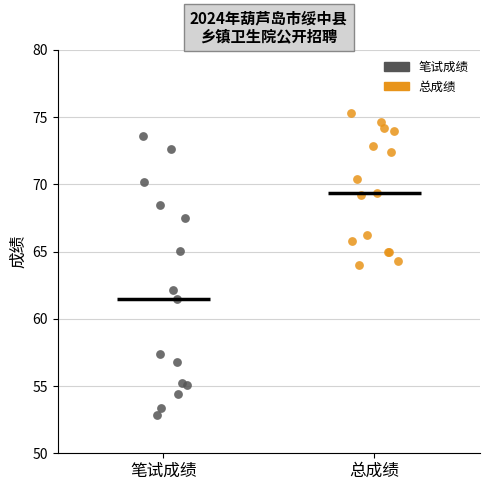

Which series has the widest spread of Y values?

笔试成绩